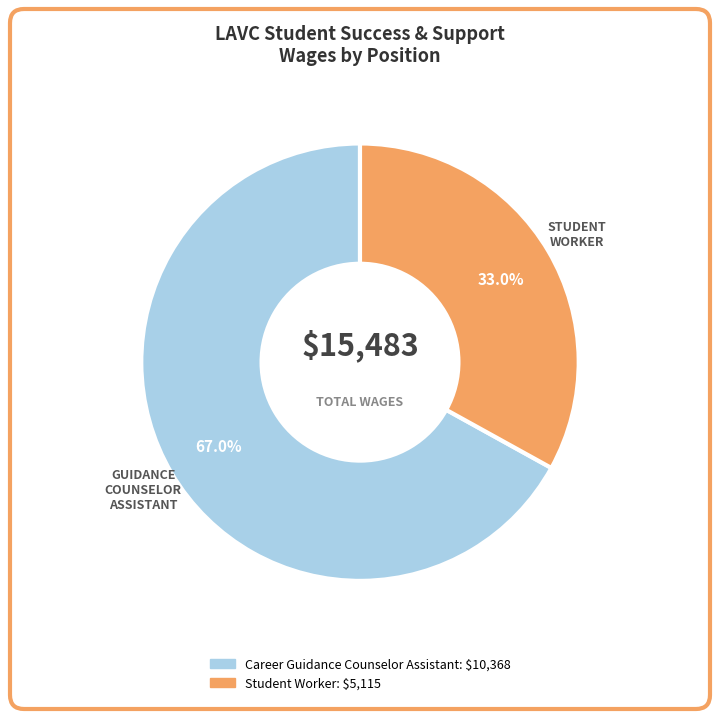

Between Career Guidance Counselor Assistant and Student Worker, which is larger?

Career Guidance Counselor Assistant